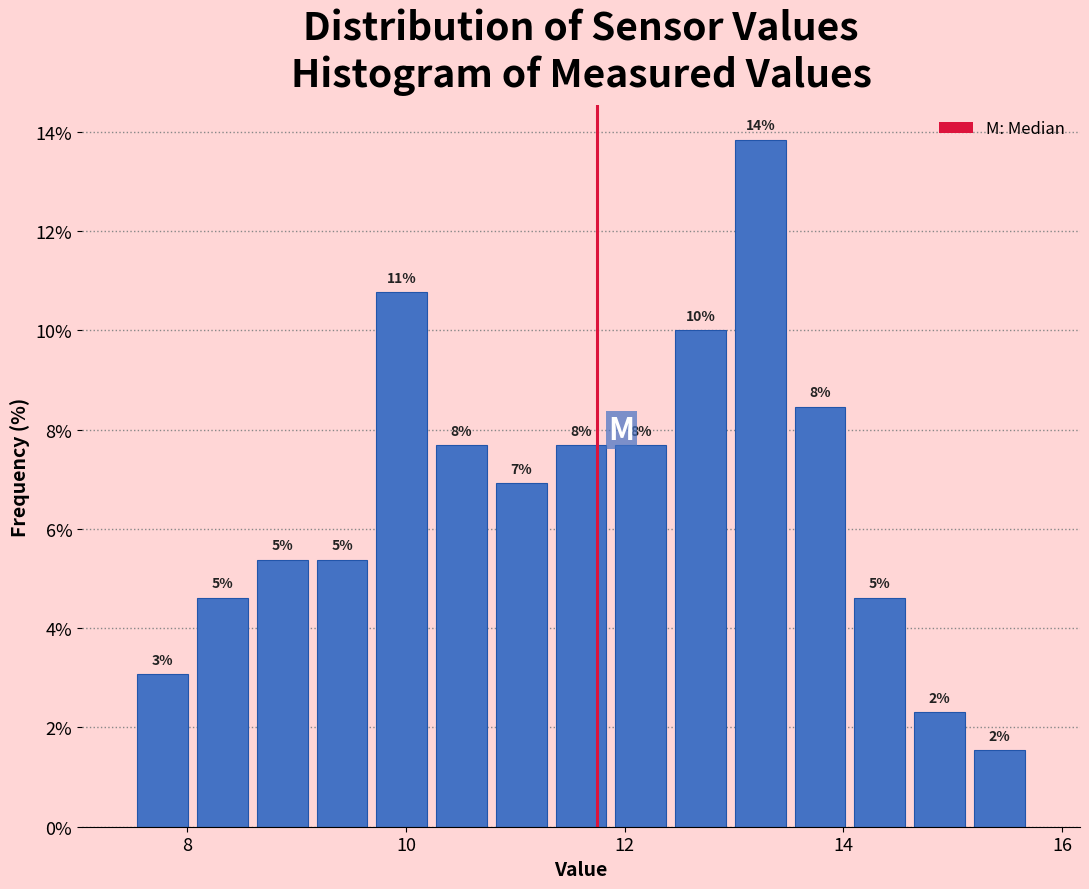

Around what value on the x-axis is the tallest bar? Give the approximate position of its centre, as read against the axis.

13.2